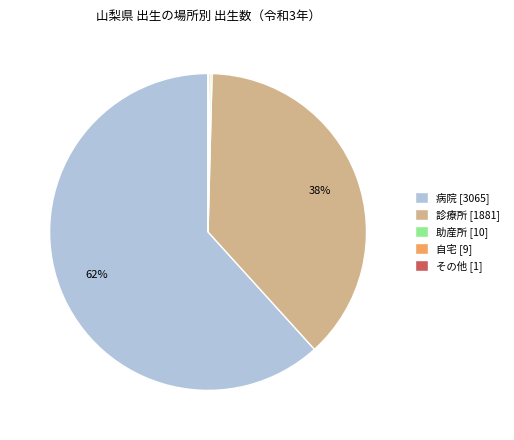

Is it true that 診療所 [1881] is 38% of the pie?

True